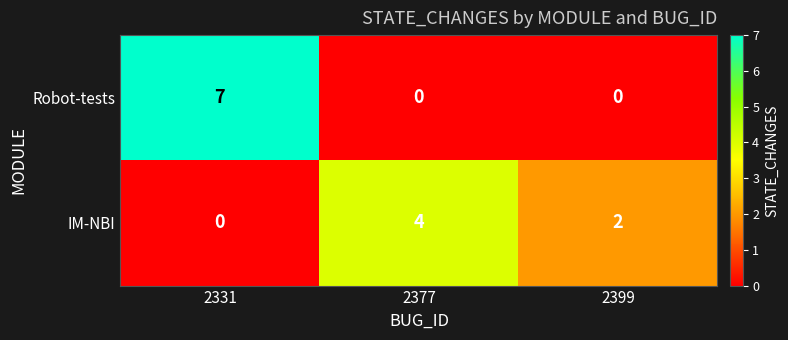

At which category is the sum across all series the highest?

2331